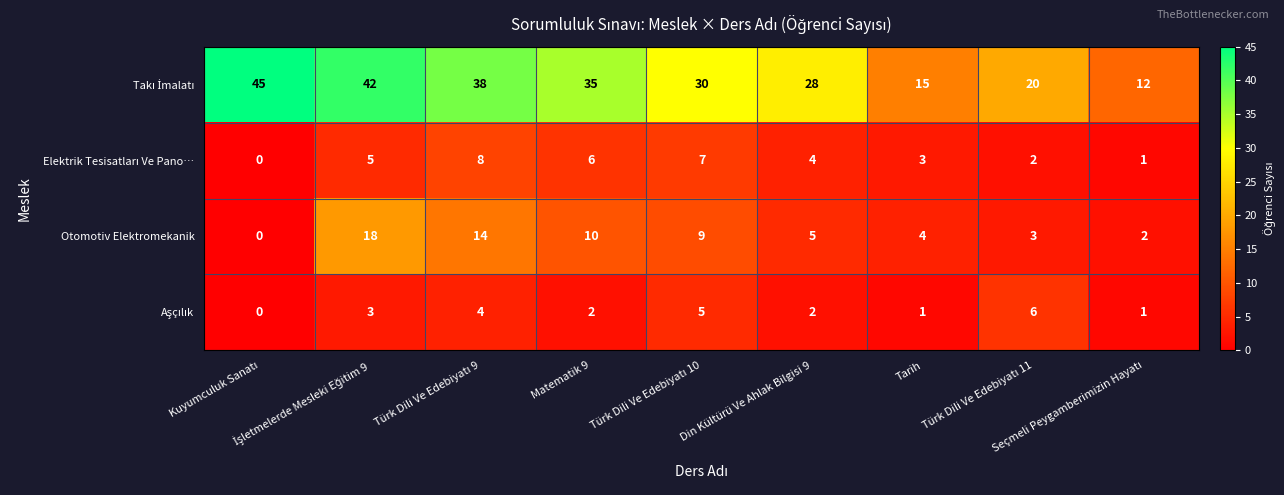

What is the maximum value shown in the chart?

45